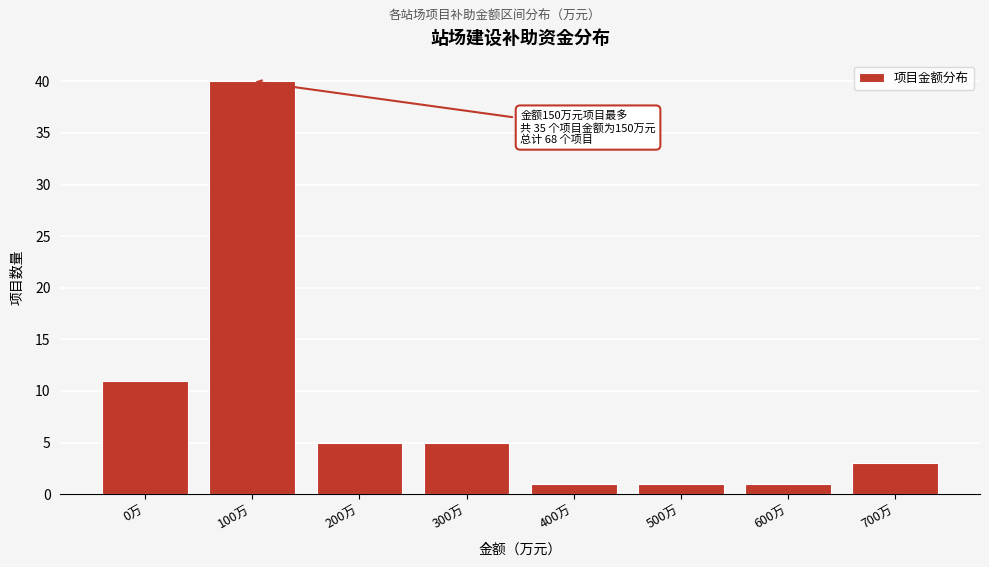

Reading right to left, list all the values displayed in this chart.

3	1	1	1	5	5	40	11